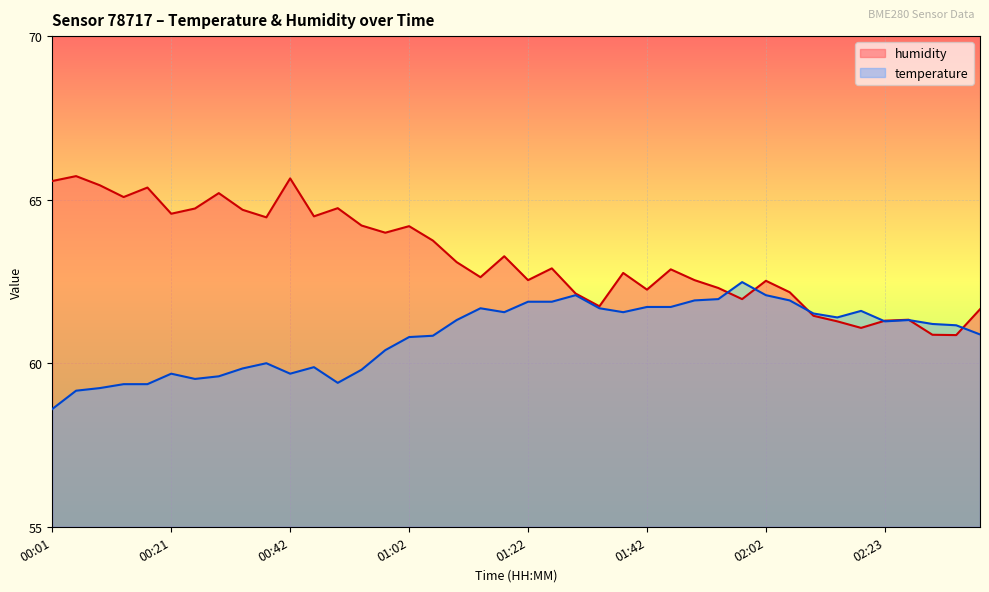

Where is humidity nearest to the value 63?

01:10